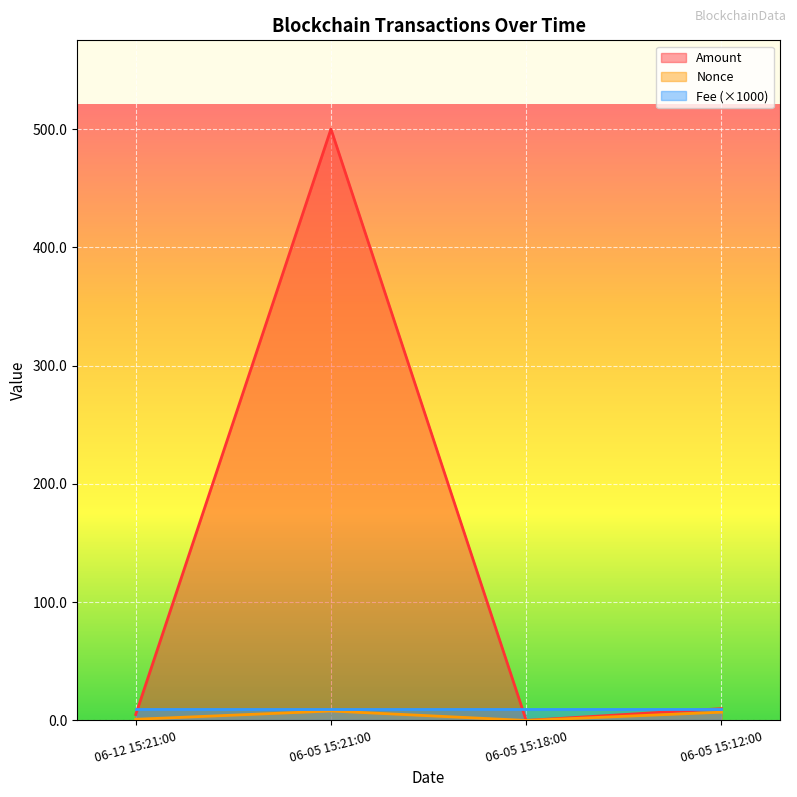

True or false: Nonce has more than 2 points higher than both neighbors.

False